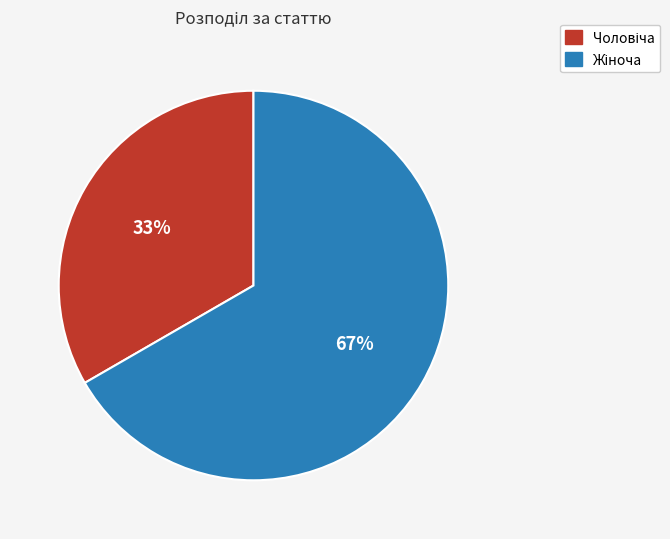

Is there a majority slice in this chart?

Yes